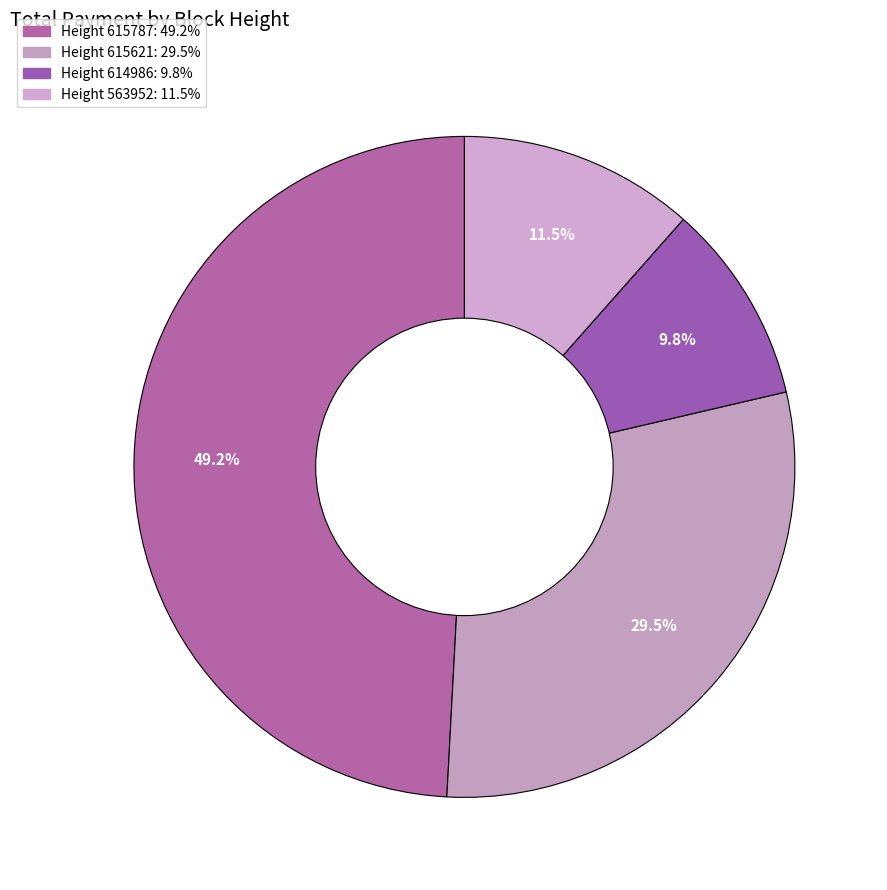

Count the number of slices in the pie.

4